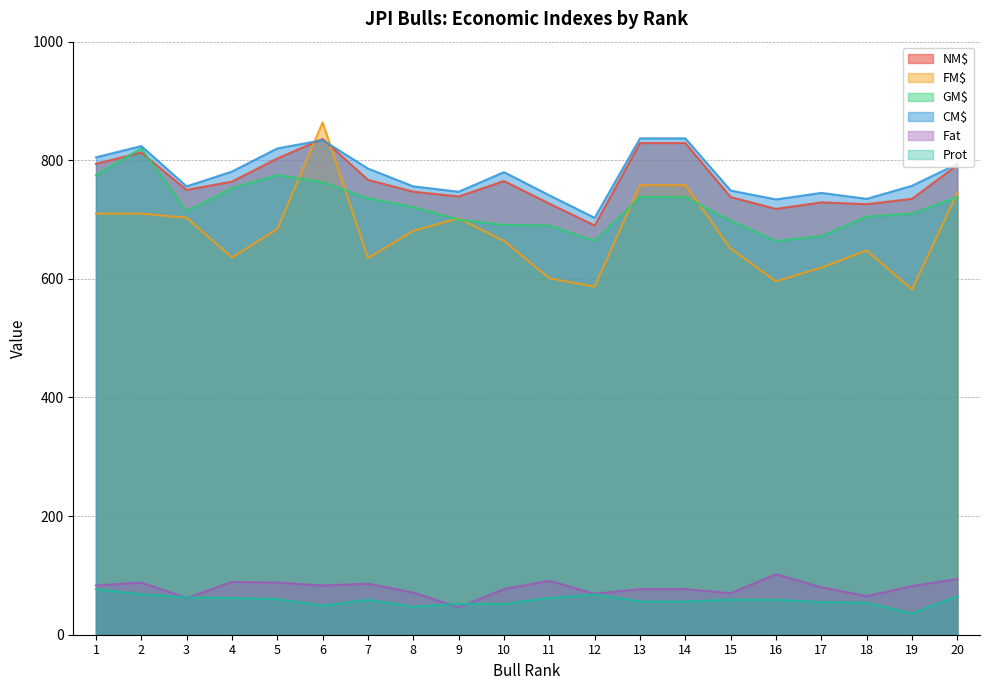

What value does the NM$ series have at 1?

794